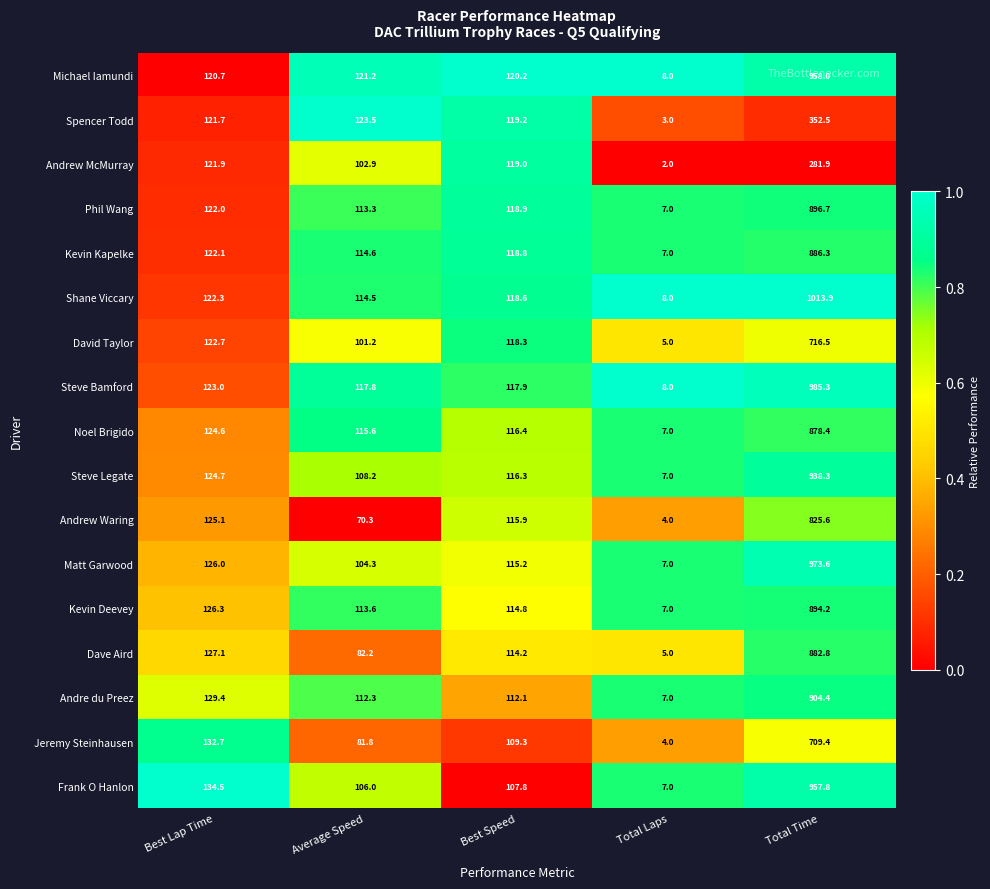

Between Best Lap Time and Total Laps, which series saw the biggest shift?

Jeremy Steinhausen